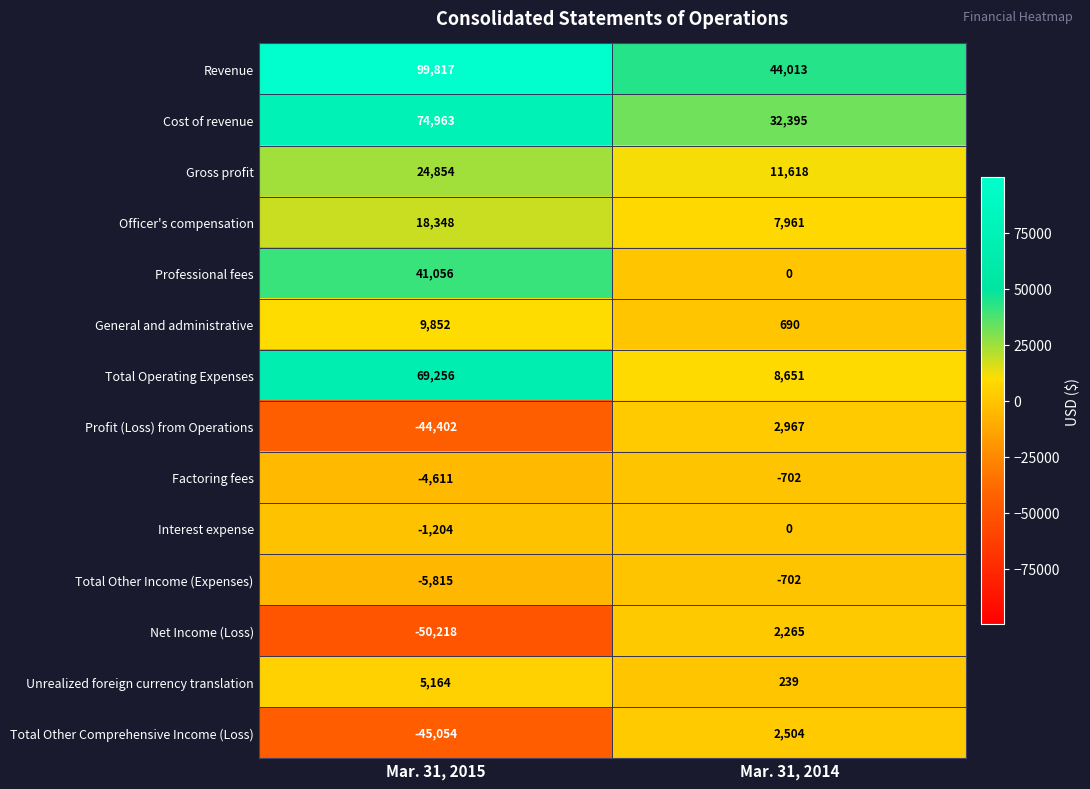

Reading left to right, transcribe all the data shown in this chart.

Revenue: 99817	44013
Cost of revenue: 74963	32395
Gross profit: 24854	11618
Officer's compensation: 18348	7961
Professional fees: 41056	0
General and administrative: 9852	690
Total Operating Expenses: 69256	8651
Profit (Loss) from Operations: -44402	2967
Factoring fees: -4611	-702
Interest expense: -1204	0
Total Other Income (Expenses): -5815	-702
Net Income (Loss): -50218	2265
Unrealized foreign currency translation: 5164	239
Total Other Comprehensive Income (Loss): -45054	2504